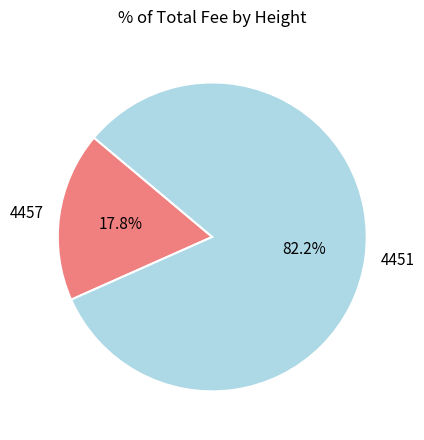

True or false: 4451 accounts for 82% of the total.

True